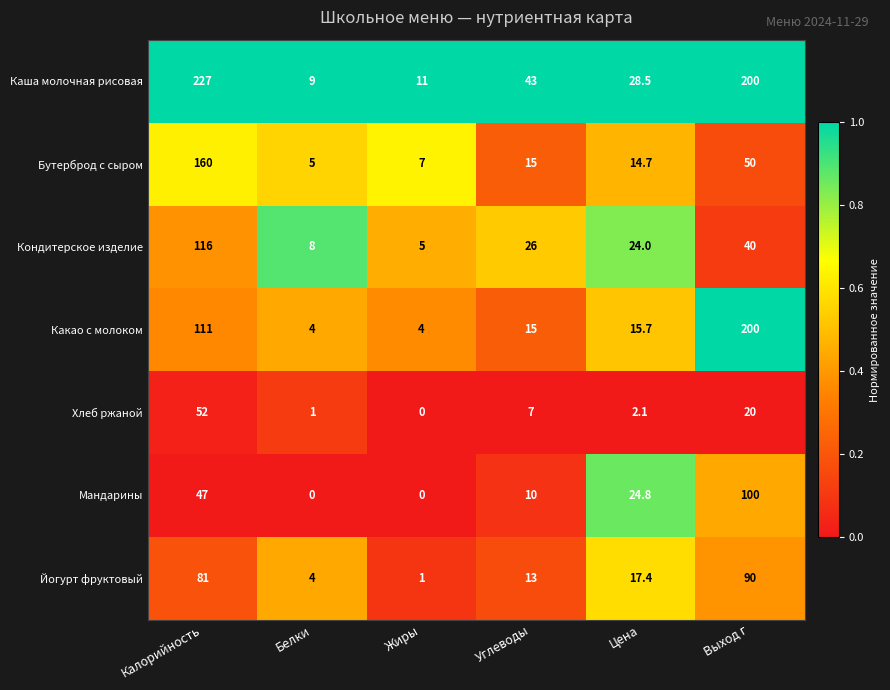

At which label does Бутерброд с сыром first exceed 15?

Калорийность